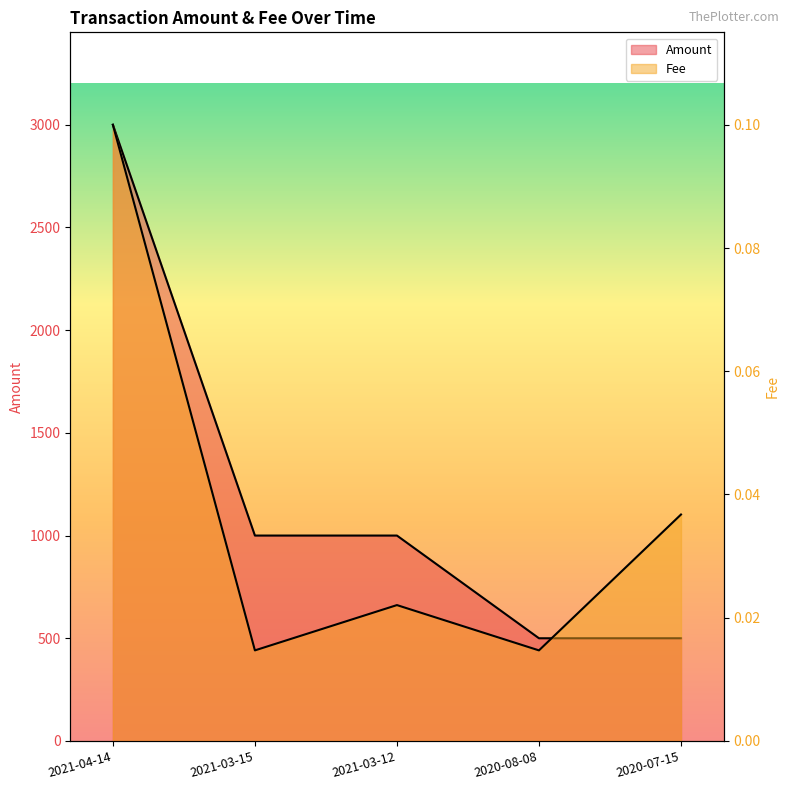

The value of Amount at 2021-03-15 is 1000.0. True or false?

True